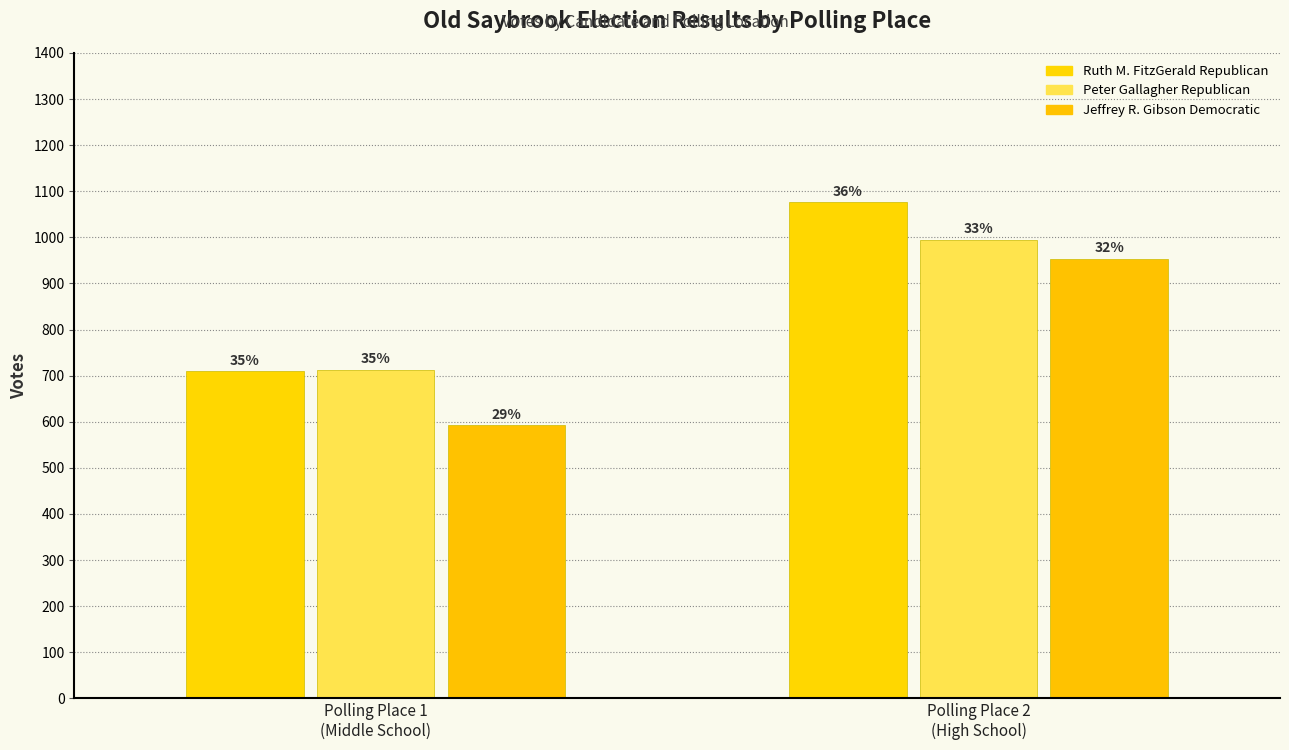

How many bars are there in each group?

3